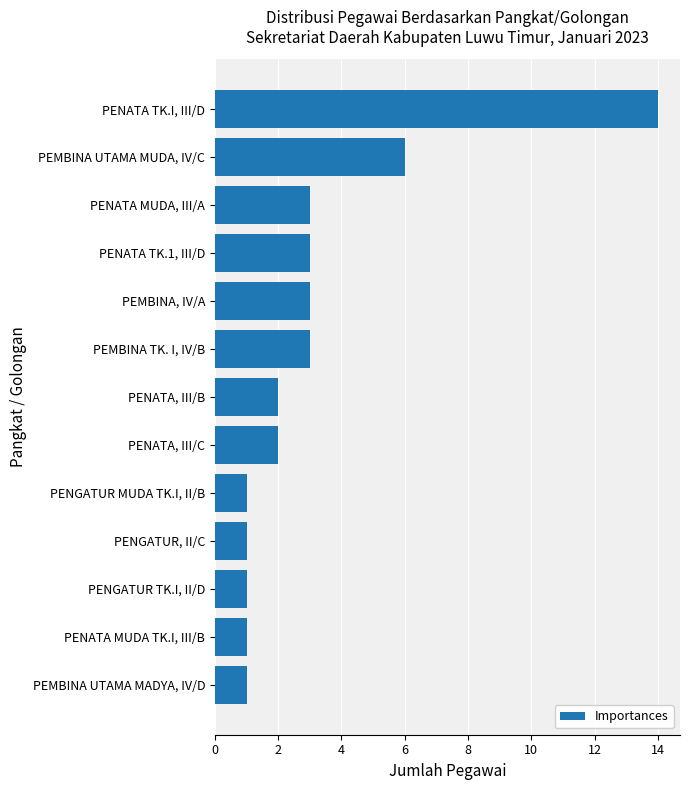

Approximately how many times larger is the value at PEMBINA, IV/A compared to PENATA MUDA TK.I, III/B?

3.0